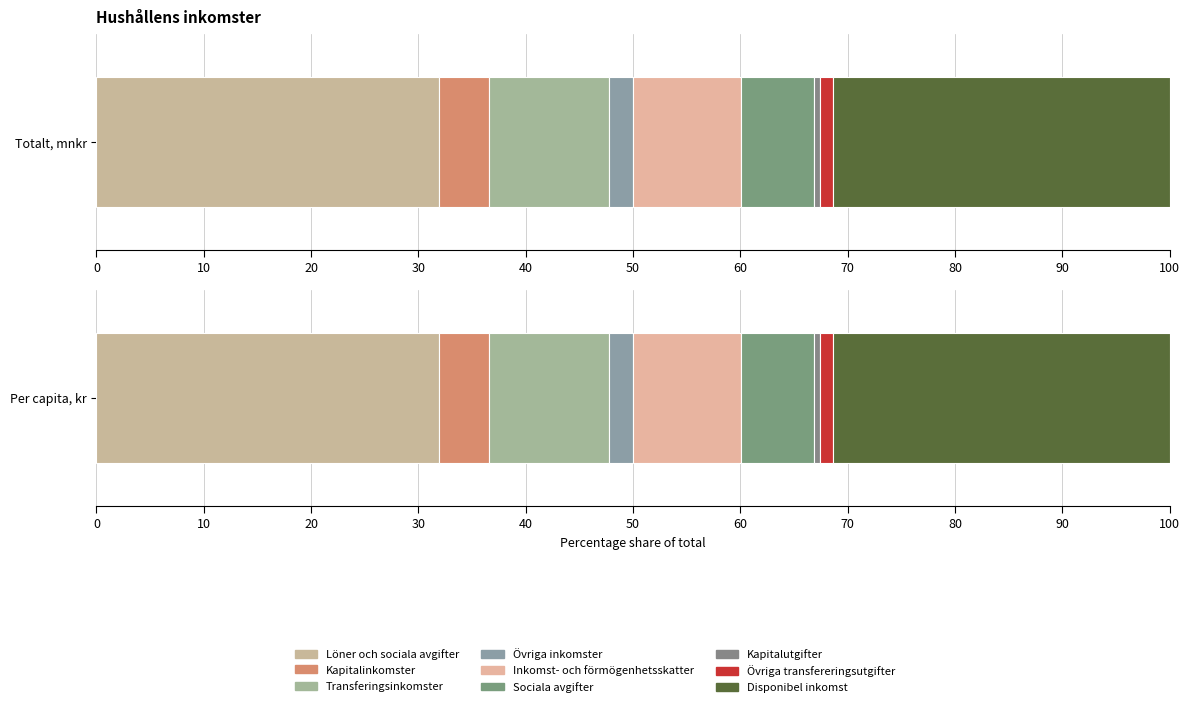

Is it true that Totalt, mnkr equals 2367087 at Disponibel inkomst?

True